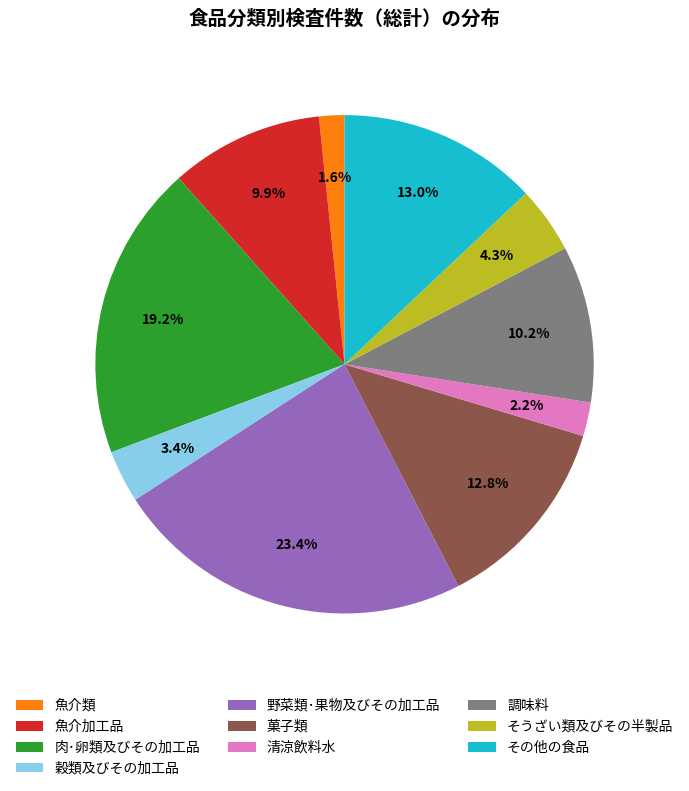

Is it true that その他の食品 is 1% of the pie?

False